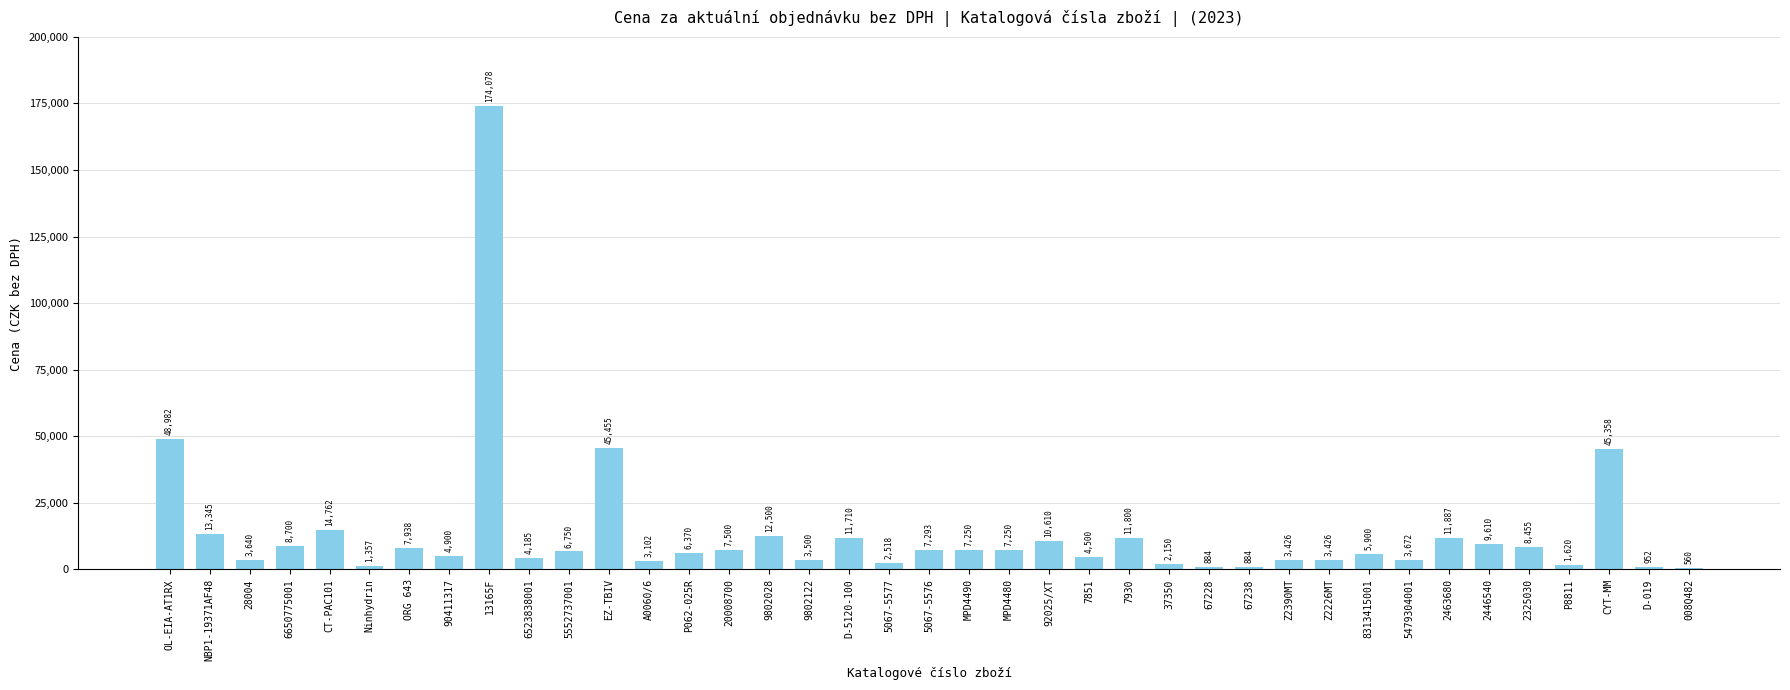

How many categories are shown in the chart?

39